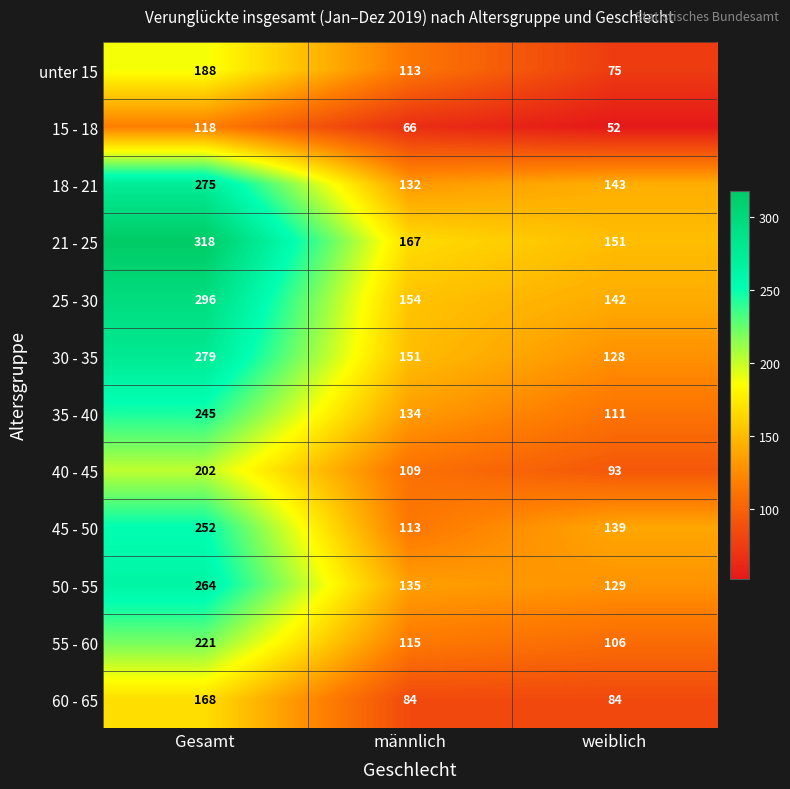

Which series has the widest spread of values?

21 - 25